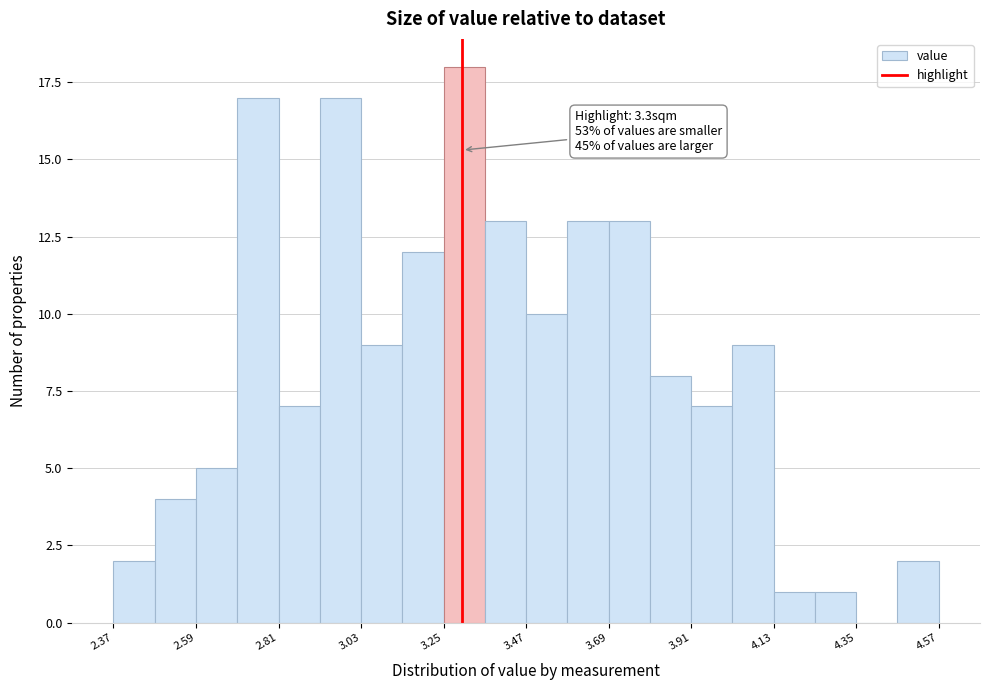

Around what value on the x-axis is the tallest bar? Give the approximate position of its centre, as read against the axis.

3.30